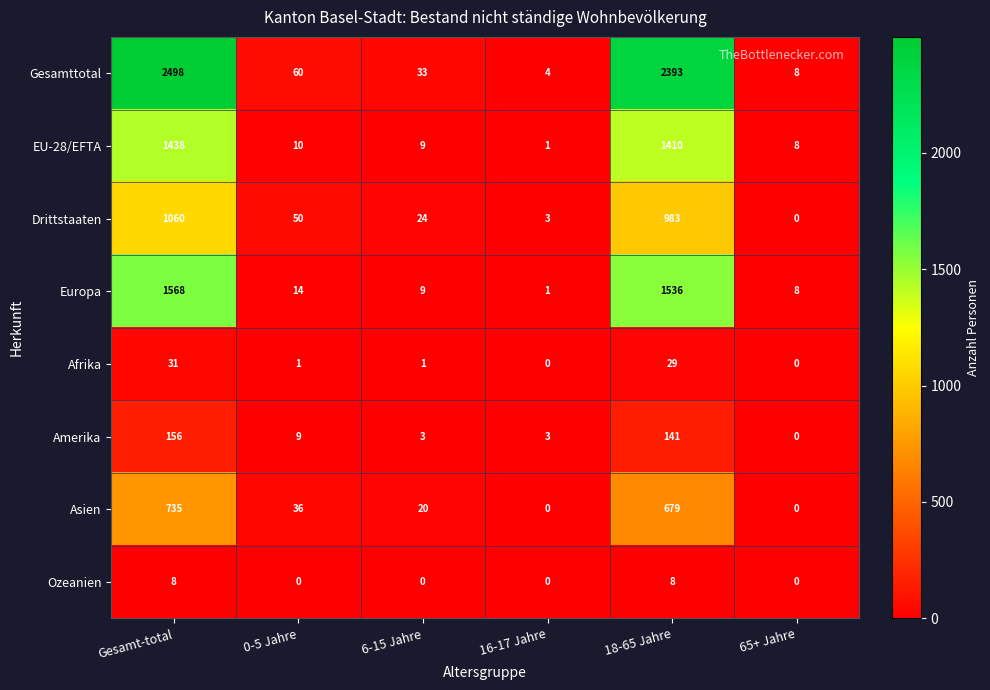

Between Gesamt-total and 18-65 Jahre, which series saw the biggest shift?

Gesamttotal